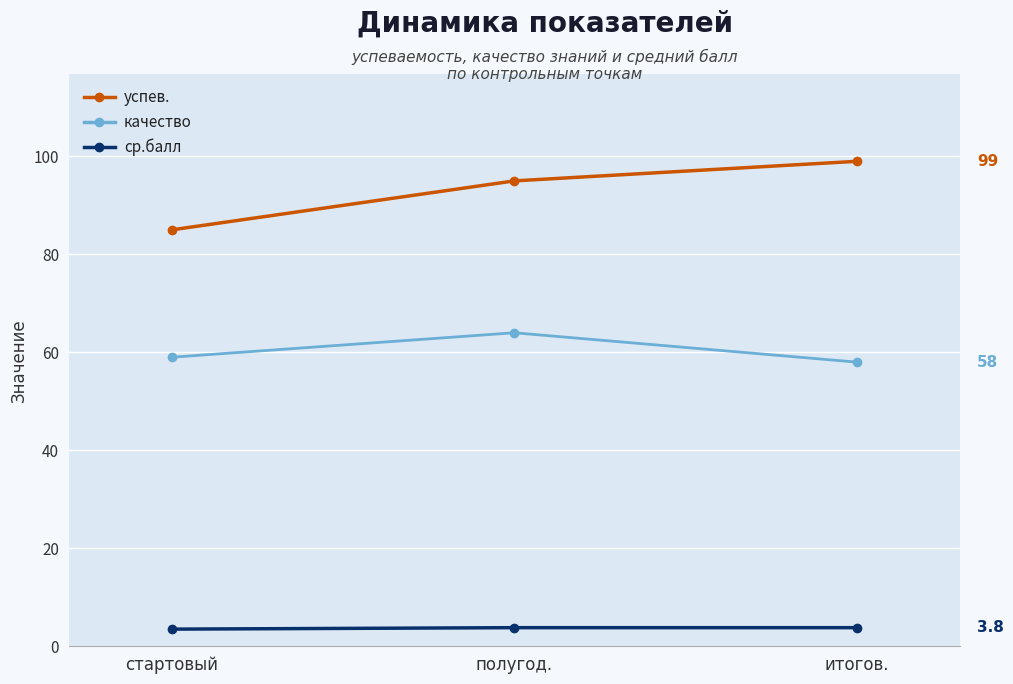

How many data points does each series have?

3